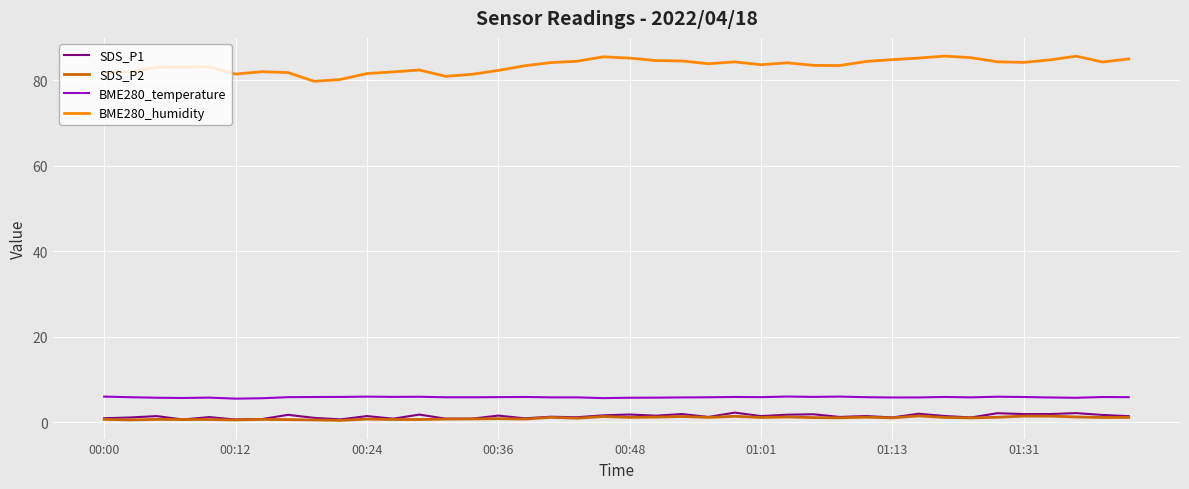

Is this an area chart (filled region under the line)?

No